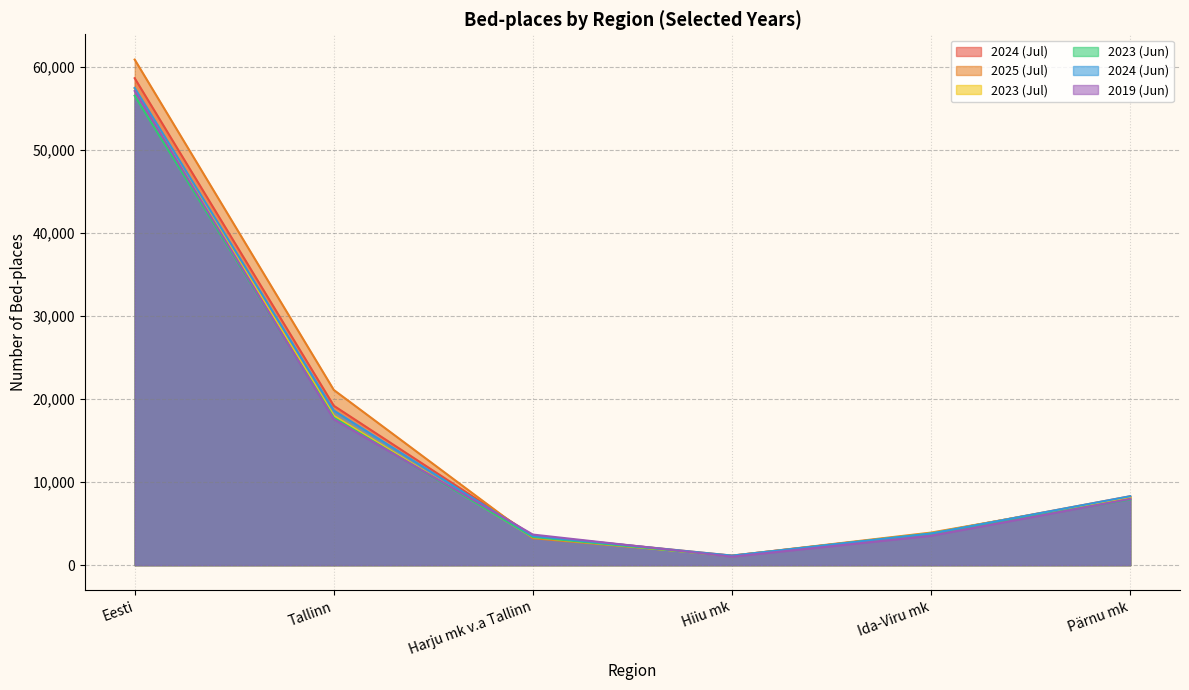

What is the difference between the highest and lowest values at Hiiu mk?

129